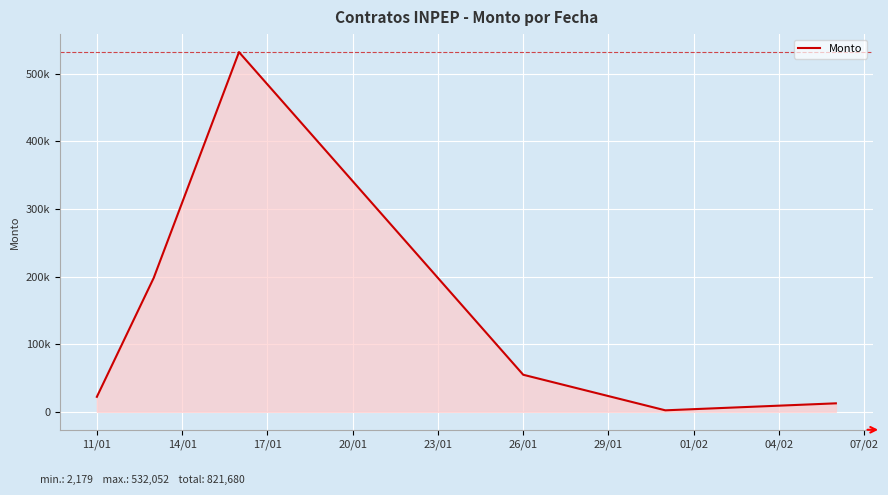

Is this an area chart (filled region under the line)?

Yes